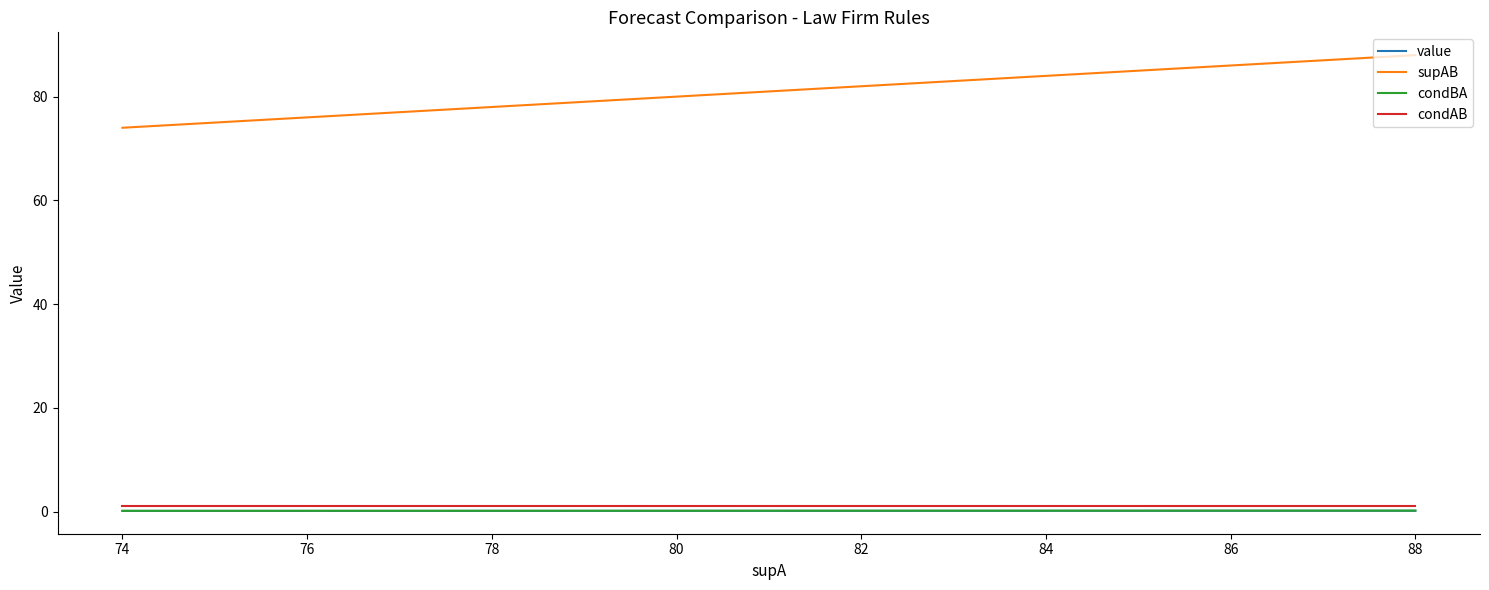

Which series changed the most between 88 and 76?

supAB